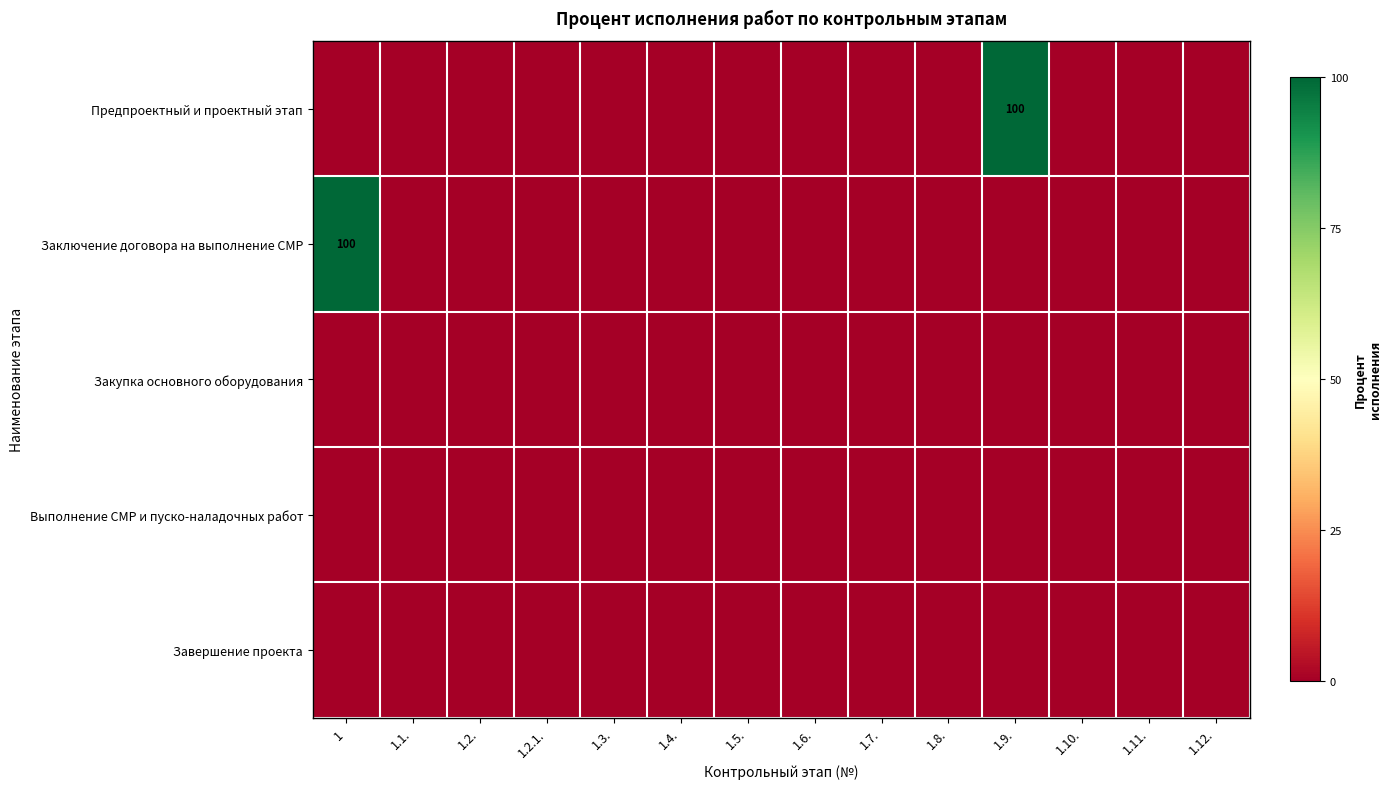

Which category has the highest value across all series?

1.9.